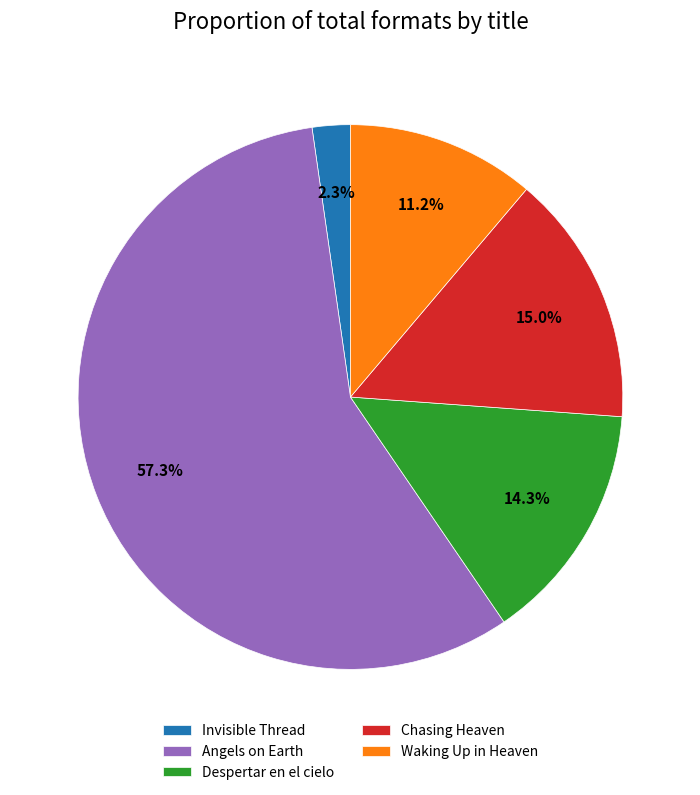

To the nearest percent, what is the difference between the largest and smallest slice percentages?

55%